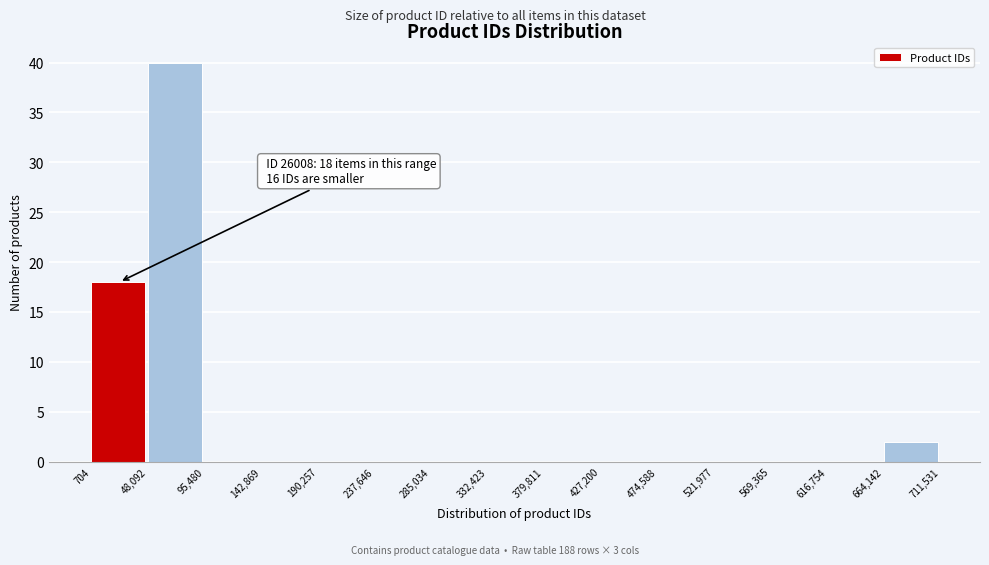

Over which range of the x-axis is the bar tallest?

48,092 to 95,480